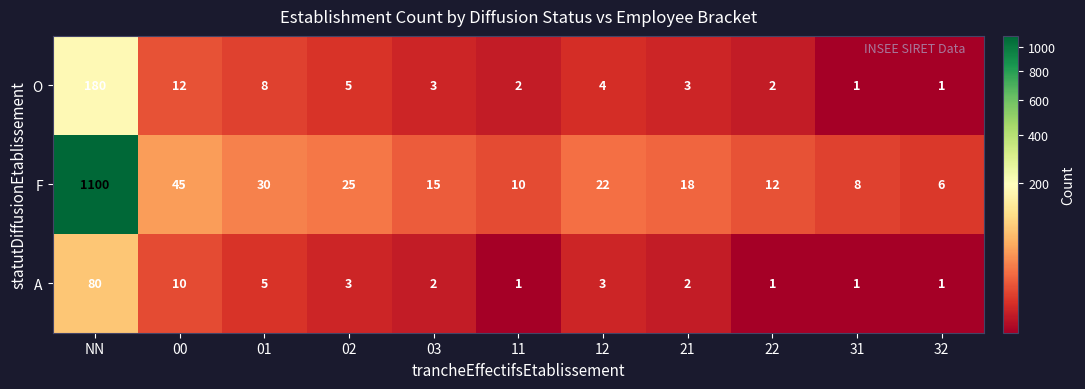

At which label is A closest to 40?

00